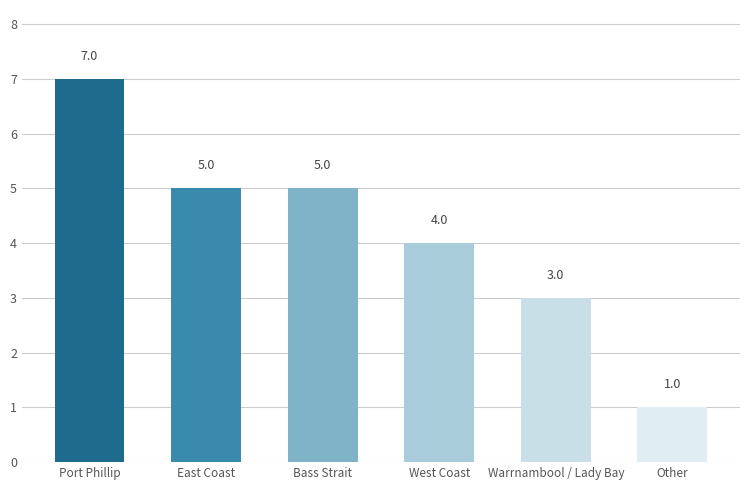

Count the values in the range 3 to 5.

4